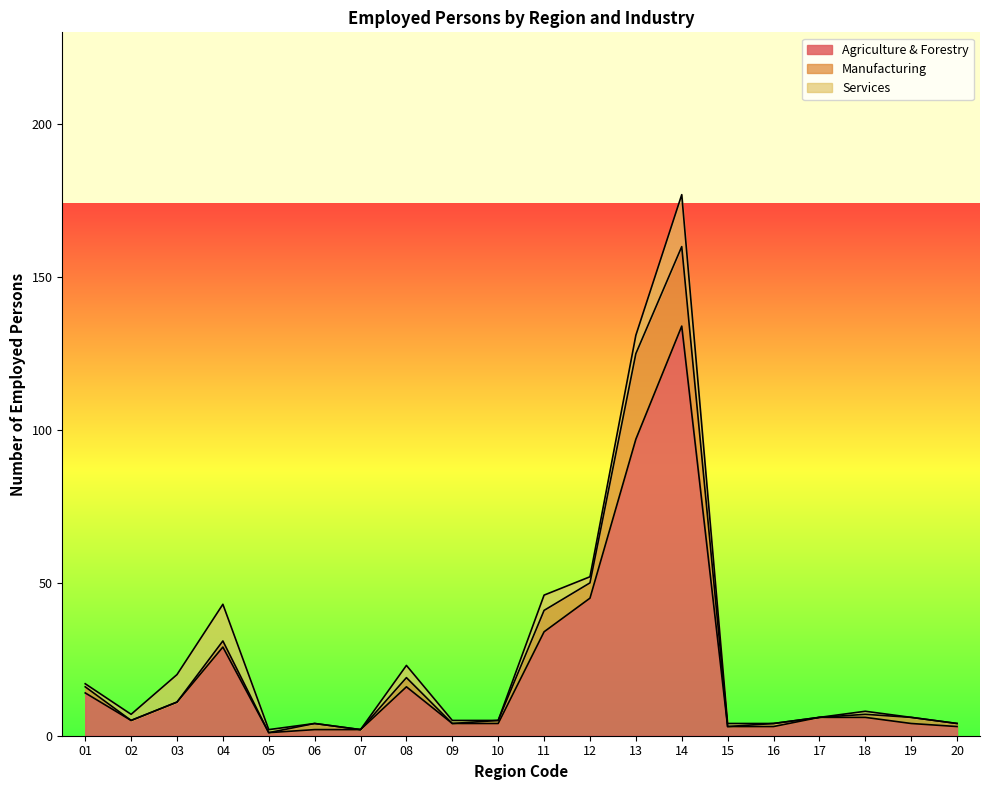

How many positive values does the Services series have?

13